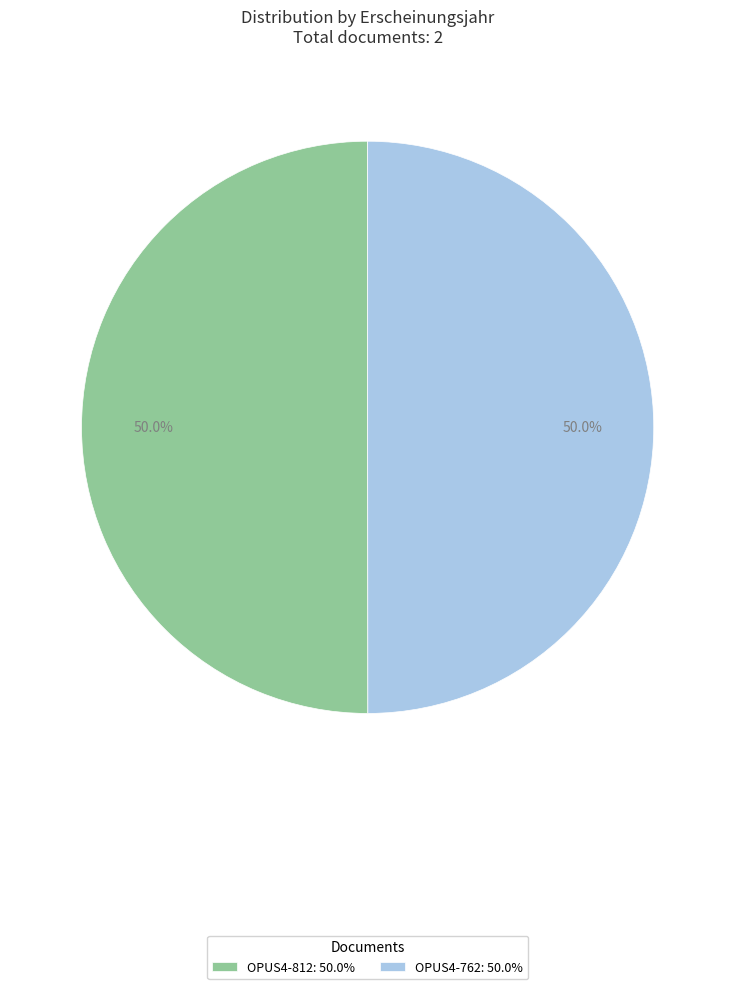

Approximately how many times larger is the value at OPUS4-812 compared to OPUS4-762?

1.0